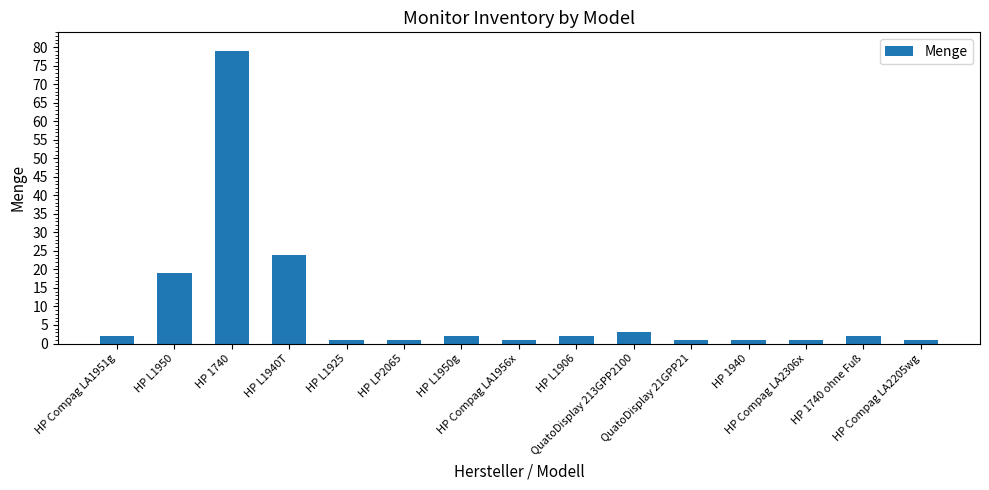

What is the difference between the second highest and minimum values?

23